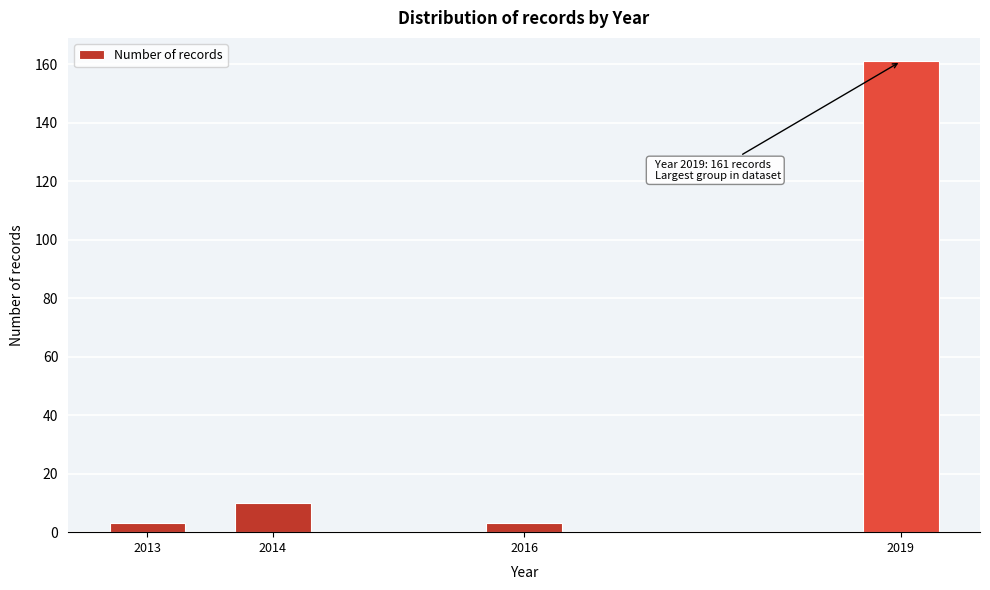

Reading right to left, transcribe all the data shown in this chart.

161	3	10	3